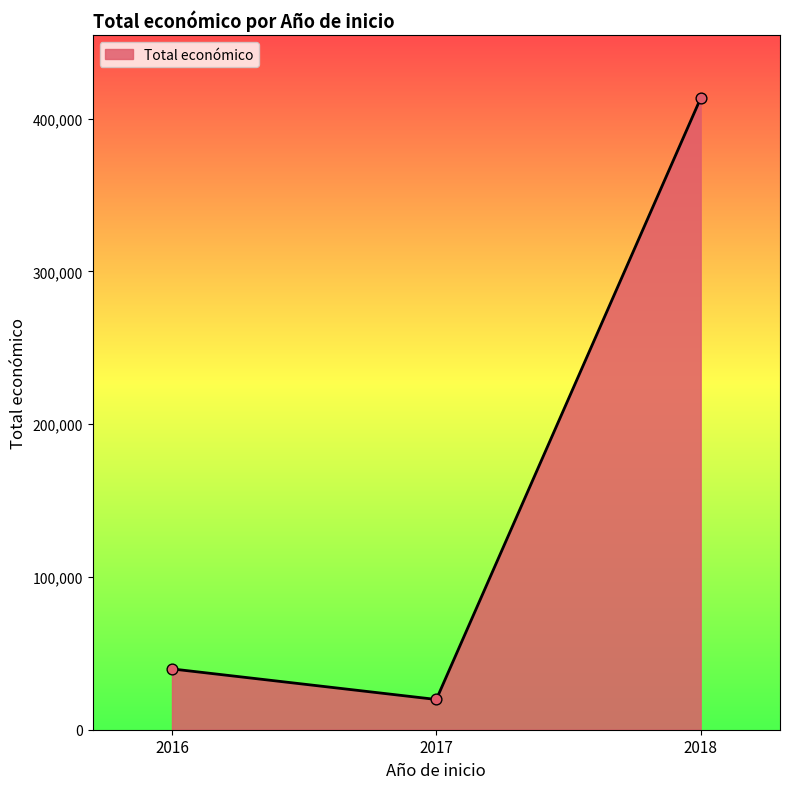

What is the change in value from 2016 to 2018?

+373641